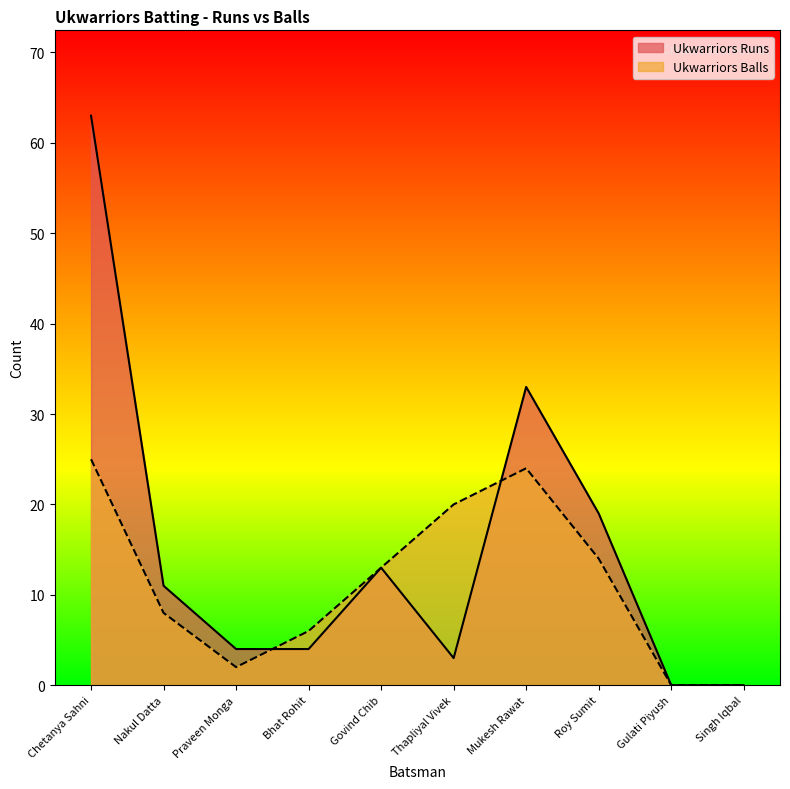

How many values in the Ukwarriors Balls series exceed 13?

4